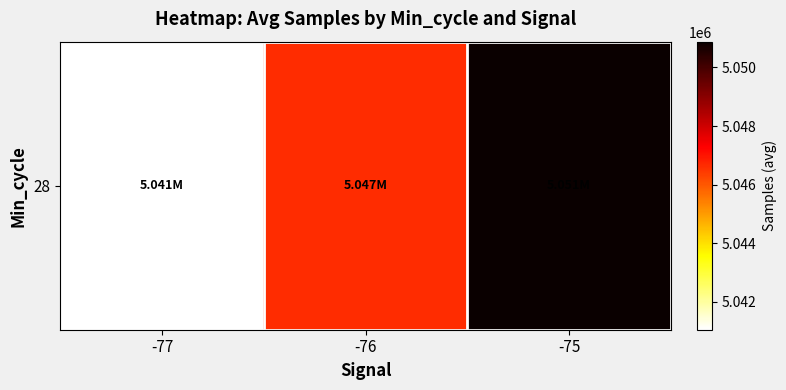

The chart shows a value of 5050882.0 at -75. True or false?

True